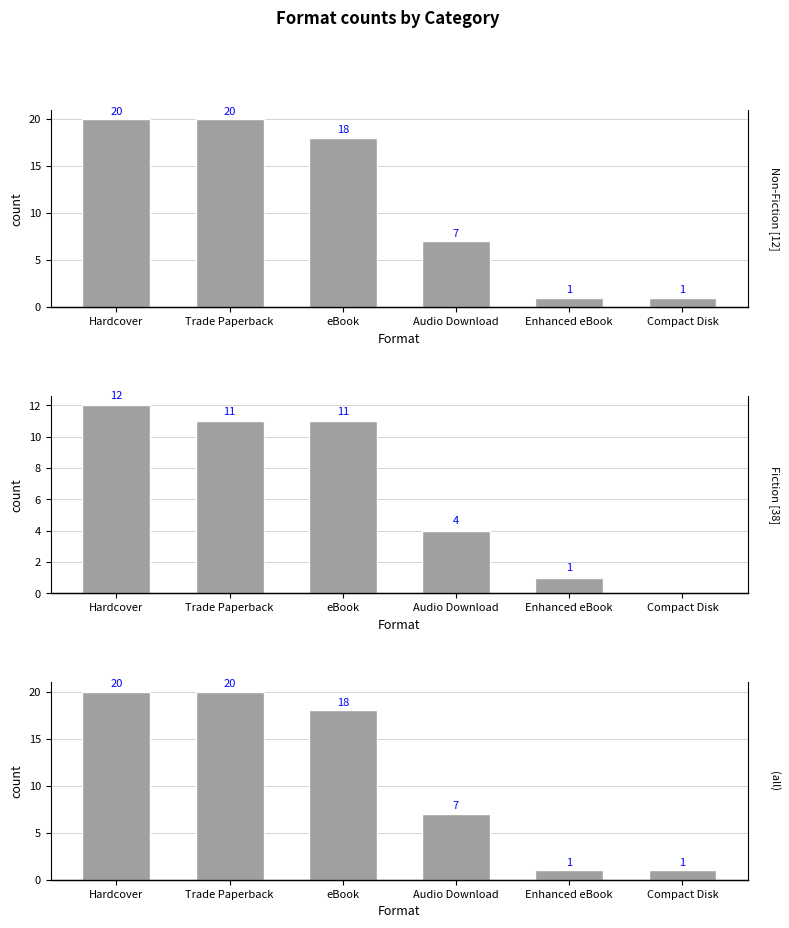

Between Hardcover and Compact Disk, which is larger?

Hardcover